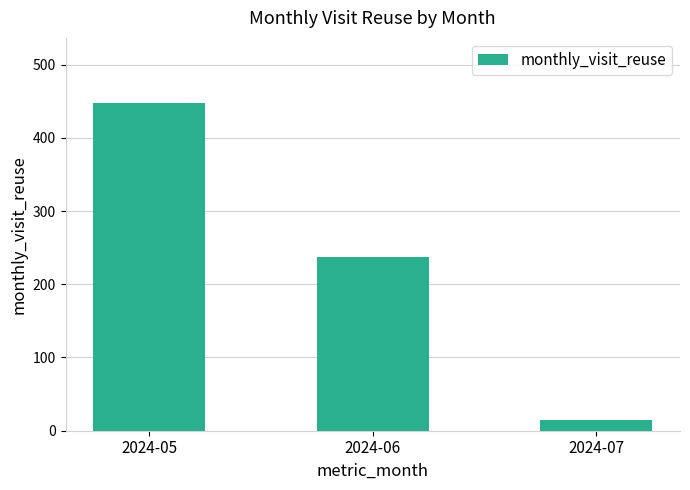

List the labels in order of value, smallest first.

2024-07, 2024-06, 2024-05